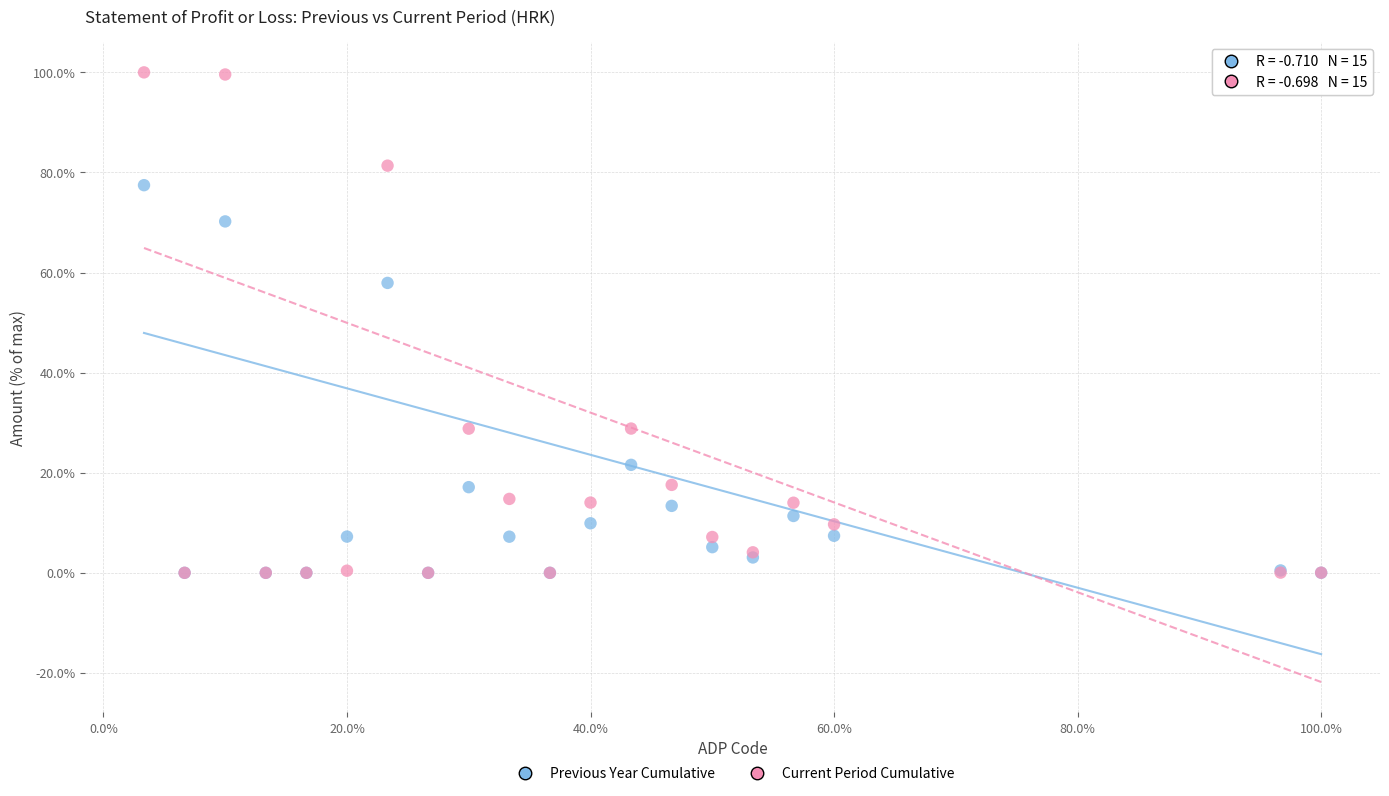

In the Current Period Cumulative series, what Y value is closest to 50?

28.8